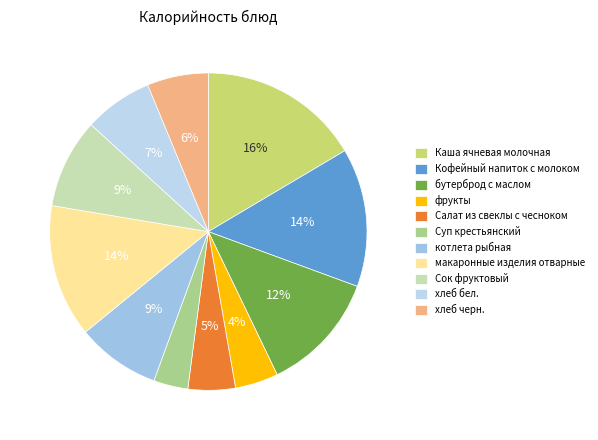

Is there any slice that represents more than half of the pie?

No